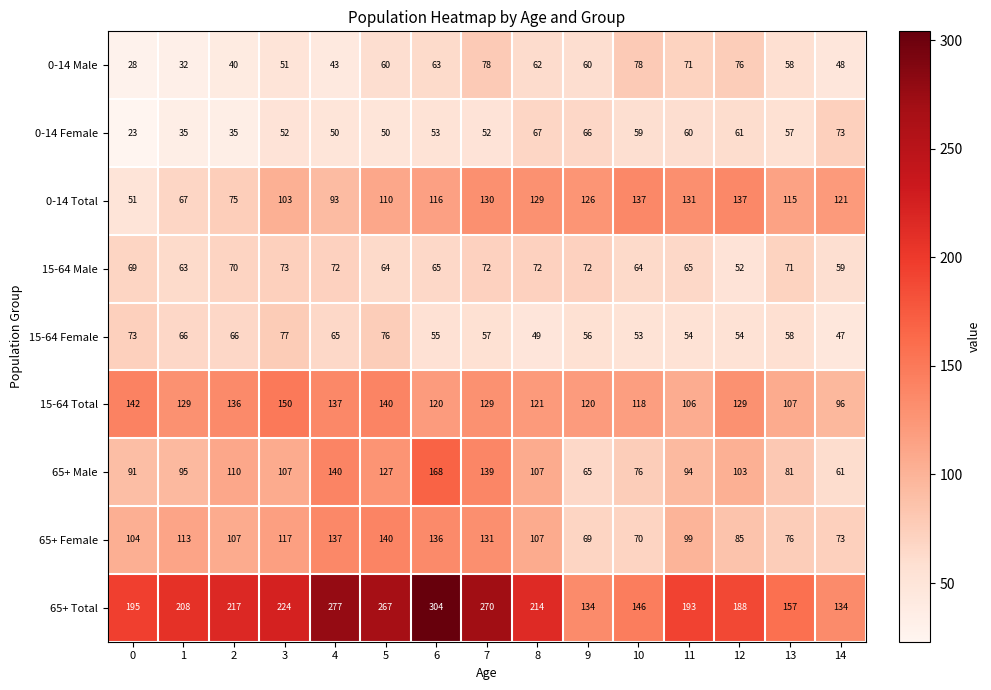

What is the difference between the maximum and minimum values in the 15-64 Female series?

30